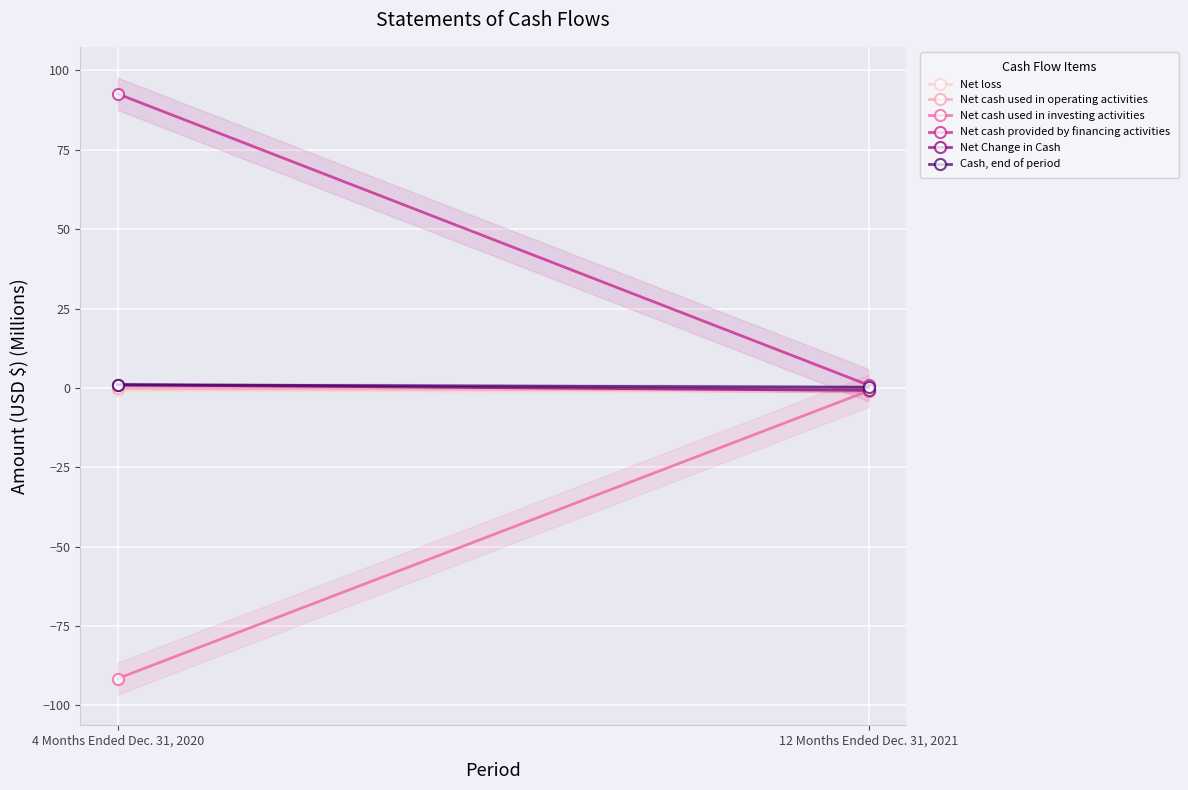

Reading right to left, list all the values displayed in this chart.

Net loss: -0.9	-0.6
Net cash used in operating activities: -0.8	-0.1
Net cash used in investing activities: -0.9	-91.5
Net cash provided by financing activities: 0.9	92.6
Net Change in Cash: -0.8	1.0
Cash, end of period: 0.2	1.0